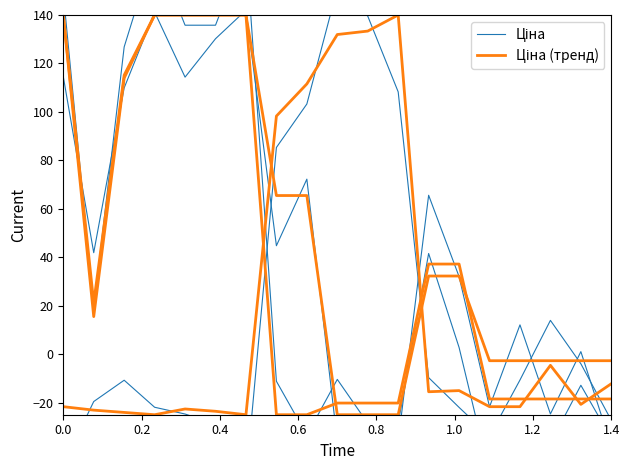

Between which two adjacent categories do Ціна (тренд) and Ціна first intersect?

0.0 and 0.2